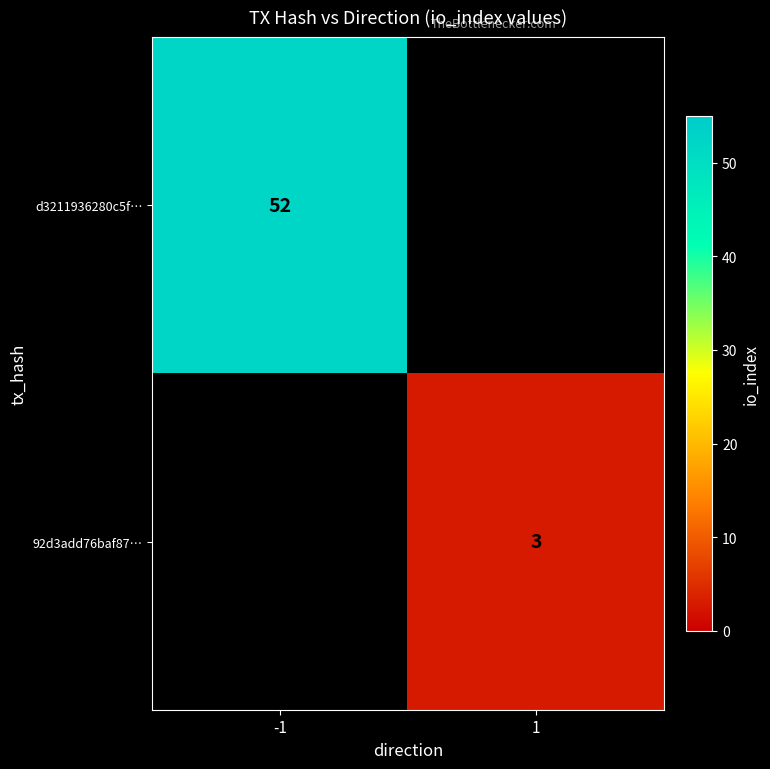

The d3211936280c5f… series shows 52 at -1. True or false?

True